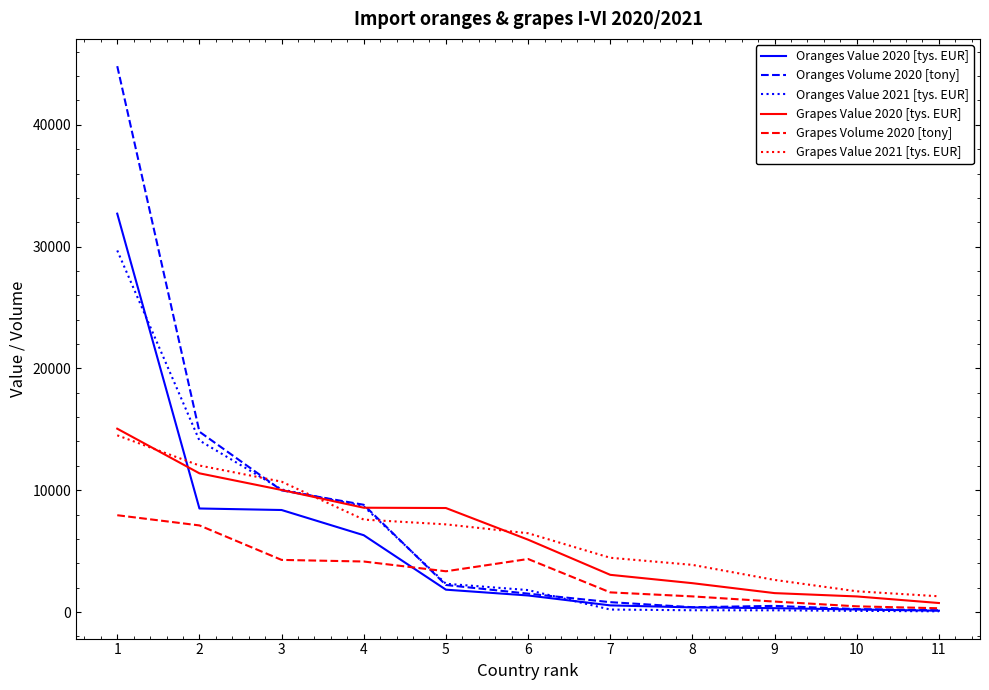

At which category is the sum across all series the highest?

1